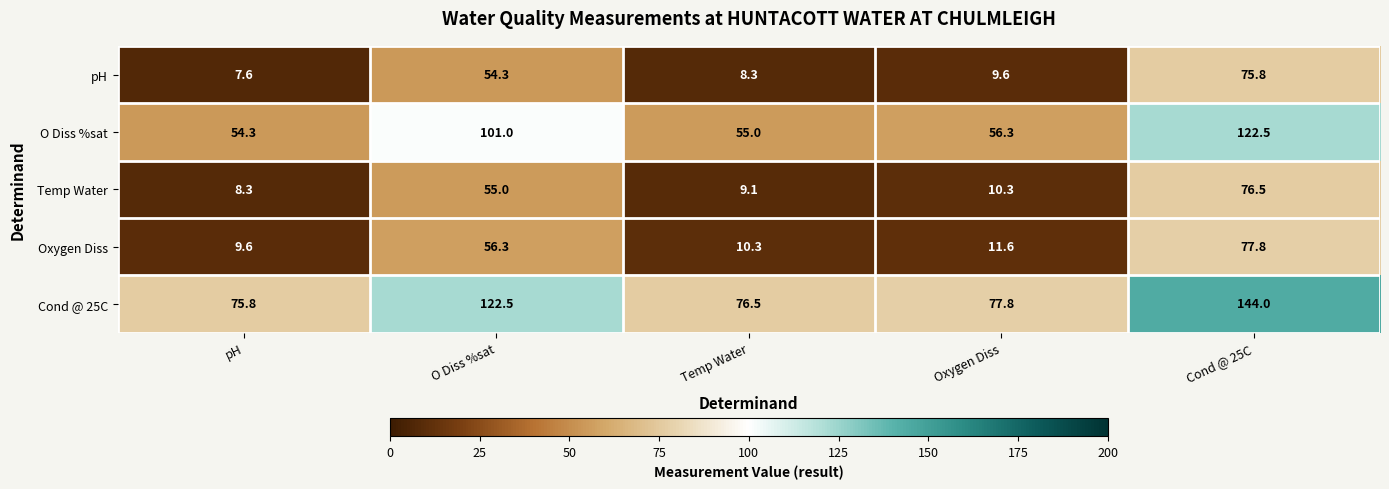

Count the number of categories in the chart.

5